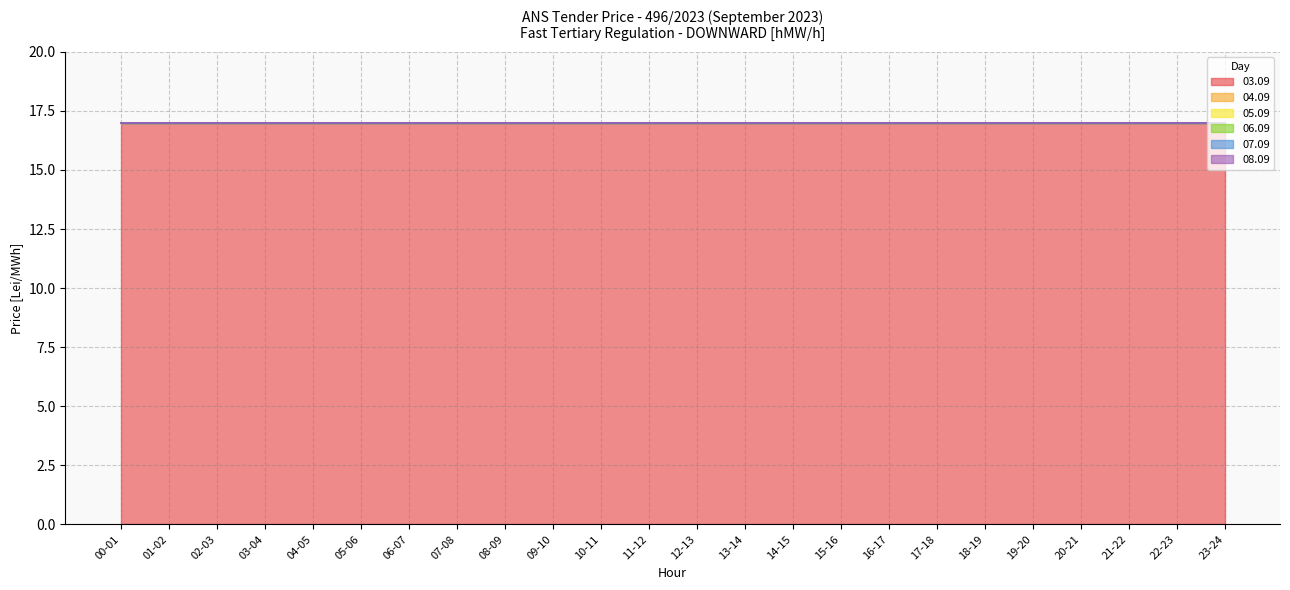

Reading left to right, extract all data points from this chart.

03.09: 00-01=17	01-02=17	02-03=17	03-04=17	04-05=17	05-06=17	06-07=17	07-08=17	08-09=17	09-10=17	10-11=17	11-12=17	12-13=17	13-14=17	14-15=17	15-16=17	16-17=17	17-18=17	18-19=17	19-20=17	20-21=17	21-22=17	22-23=17	23-24=17
04.09: 00-01=0	01-02=0	02-03=0	03-04=0	04-05=0	05-06=0	06-07=0	07-08=0	08-09=0	09-10=0	10-11=0	11-12=0	12-13=0	13-14=0	14-15=0	15-16=0	16-17=0	17-18=0	18-19=0	19-20=0	20-21=0	21-22=0	22-23=0	23-24=0
05.09: 00-01=0	01-02=0	02-03=0	03-04=0	04-05=0	05-06=0	06-07=0	07-08=0	08-09=0	09-10=0	10-11=0	11-12=0	12-13=0	13-14=0	14-15=0	15-16=0	16-17=0	17-18=0	18-19=0	19-20=0	20-21=0	21-22=0	22-23=0	23-24=0
06.09: 00-01=0	01-02=0	02-03=0	03-04=0	04-05=0	05-06=0	06-07=0	07-08=0	08-09=0	09-10=0	10-11=0	11-12=0	12-13=0	13-14=0	14-15=0	15-16=0	16-17=0	17-18=0	18-19=0	19-20=0	20-21=0	21-22=0	22-23=0	23-24=0
07.09: 00-01=0	01-02=0	02-03=0	03-04=0	04-05=0	05-06=0	06-07=0	07-08=0	08-09=0	09-10=0	10-11=0	11-12=0	12-13=0	13-14=0	14-15=0	15-16=0	16-17=0	17-18=0	18-19=0	19-20=0	20-21=0	21-22=0	22-23=0	23-24=0
08.09: 00-01=0	01-02=0	02-03=0	03-04=0	04-05=0	05-06=0	06-07=0	07-08=0	08-09=0	09-10=0	10-11=0	11-12=0	12-13=0	13-14=0	14-15=0	15-16=0	16-17=0	17-18=0	18-19=0	19-20=0	20-21=0	21-22=0	22-23=0	23-24=0